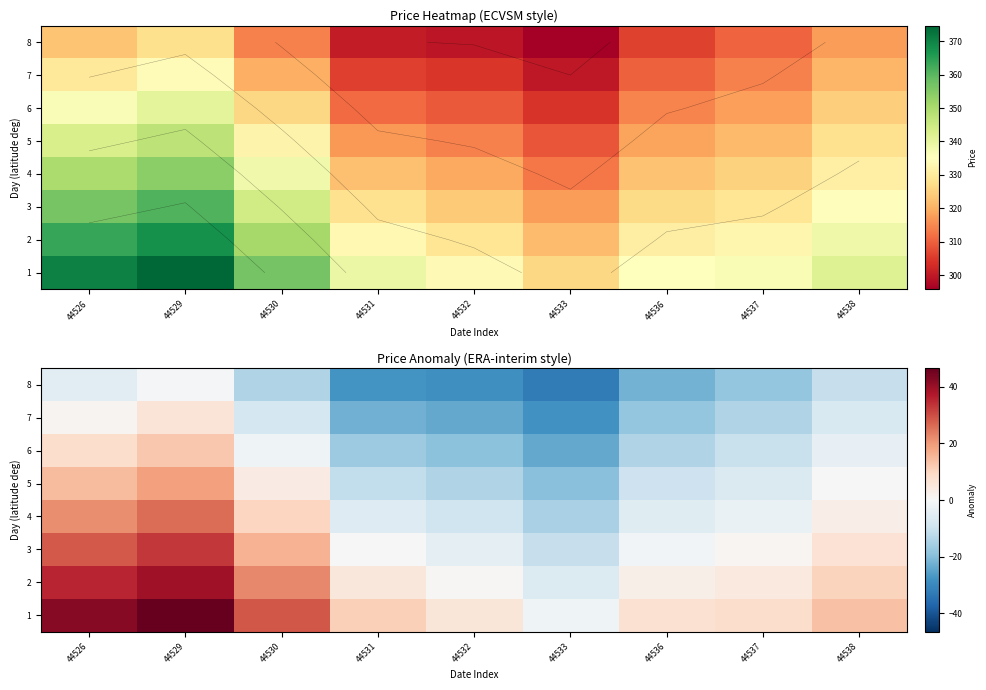

What is the total value across all series at 44536?

-60.5